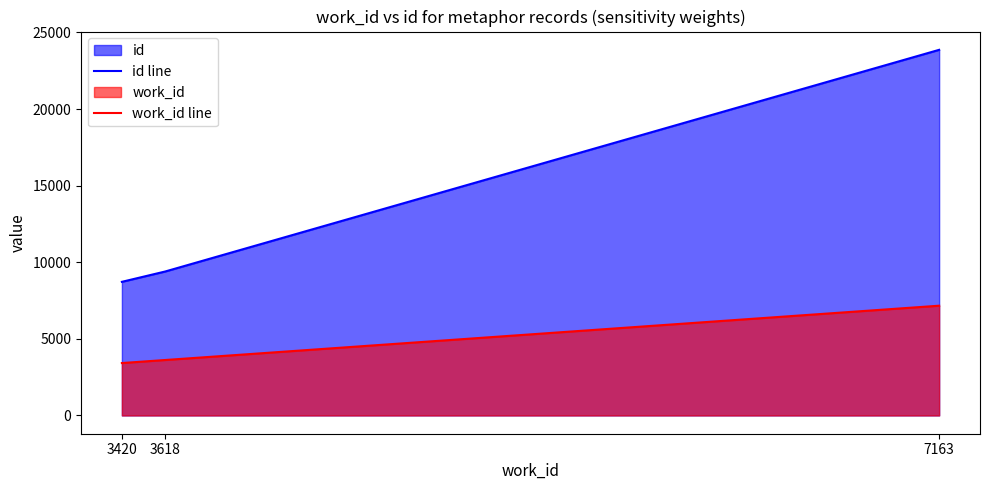

At which category is the sum across all series the highest?

7163